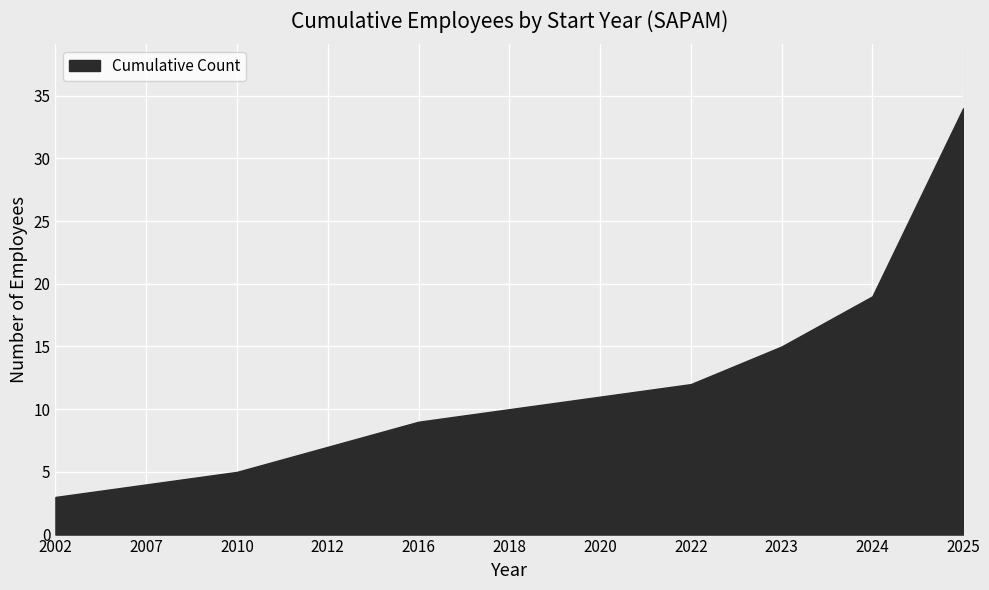

Count the number of data series in this chart.

1